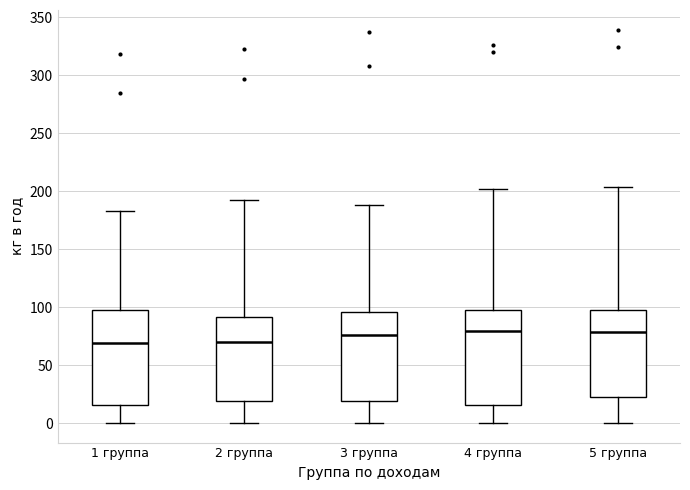

Reading left to right, read every box against the y-axis: the position of its median line, the range the box covers, and the ends of its whiskers. The values are not printed on the chart, so give them approximately, as read against the axis.

1 группа: median 70, box 15 to 100, whiskers 0 to 185
2 группа: median 70, box 20 to 90, whiskers 0 to 190
3 группа: median 75, box 20 to 95, whiskers 0 to 190
4 группа: median 80, box 15 to 100, whiskers 0 to 200
5 группа: median 80, box 25 to 95, whiskers 0 to 205